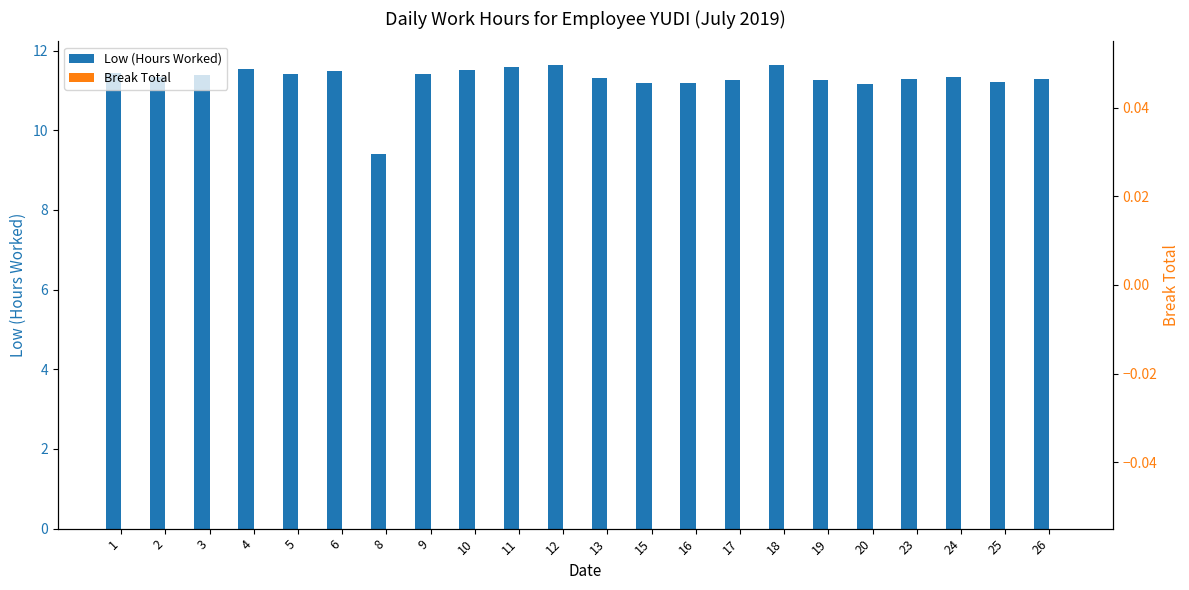

Reading left to right, transcribe all the data shown in this chart.

Low (Hours Worked): 1=11.4	2=11.3	3=11.4	4=11.5	5=11.4	6=11.5	8=9.4	9=11.4	10=11.5	11=11.6	12=11.7	13=11.3	15=11.2	16=11.2	17=11.2	18=11.6	19=11.3	20=11.2	23=11.3	24=11.3	25=11.2	26=11.3
Break Total: 1=0.0	2=0.0	3=0.0	4=0.0	5=0.0	6=0.0	8=0.0	9=0.0	10=0.0	11=0.0	12=0.0	13=0.0	15=0.0	16=0.0	17=0.0	18=0.0	19=0.0	20=0.0	23=0.0	24=0.0	25=0.0	26=0.0